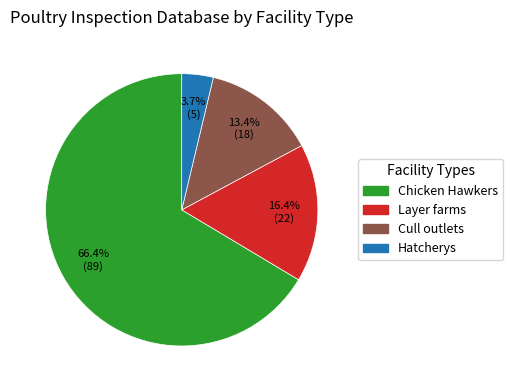

To the nearest percent, what portion does Cull outlets represent?

13%